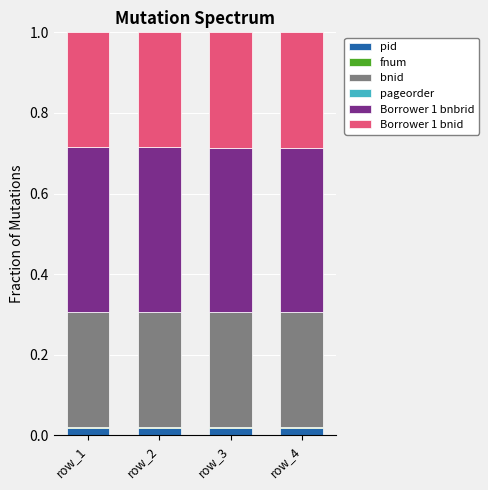

Which has a higher value, row_1 or row_3?

row_1